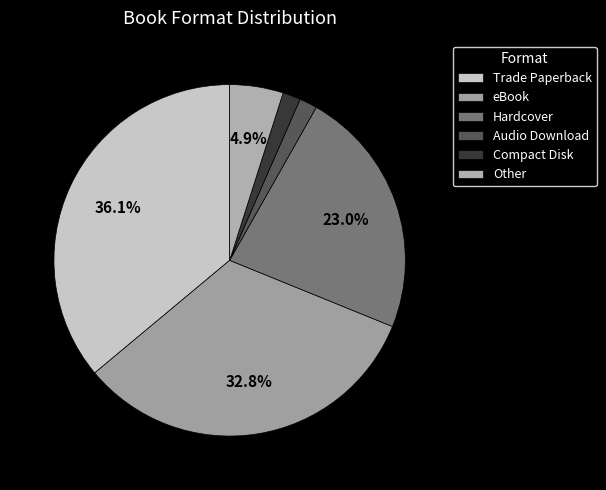

What portion of the pie excludes Audio Download?

98.4%